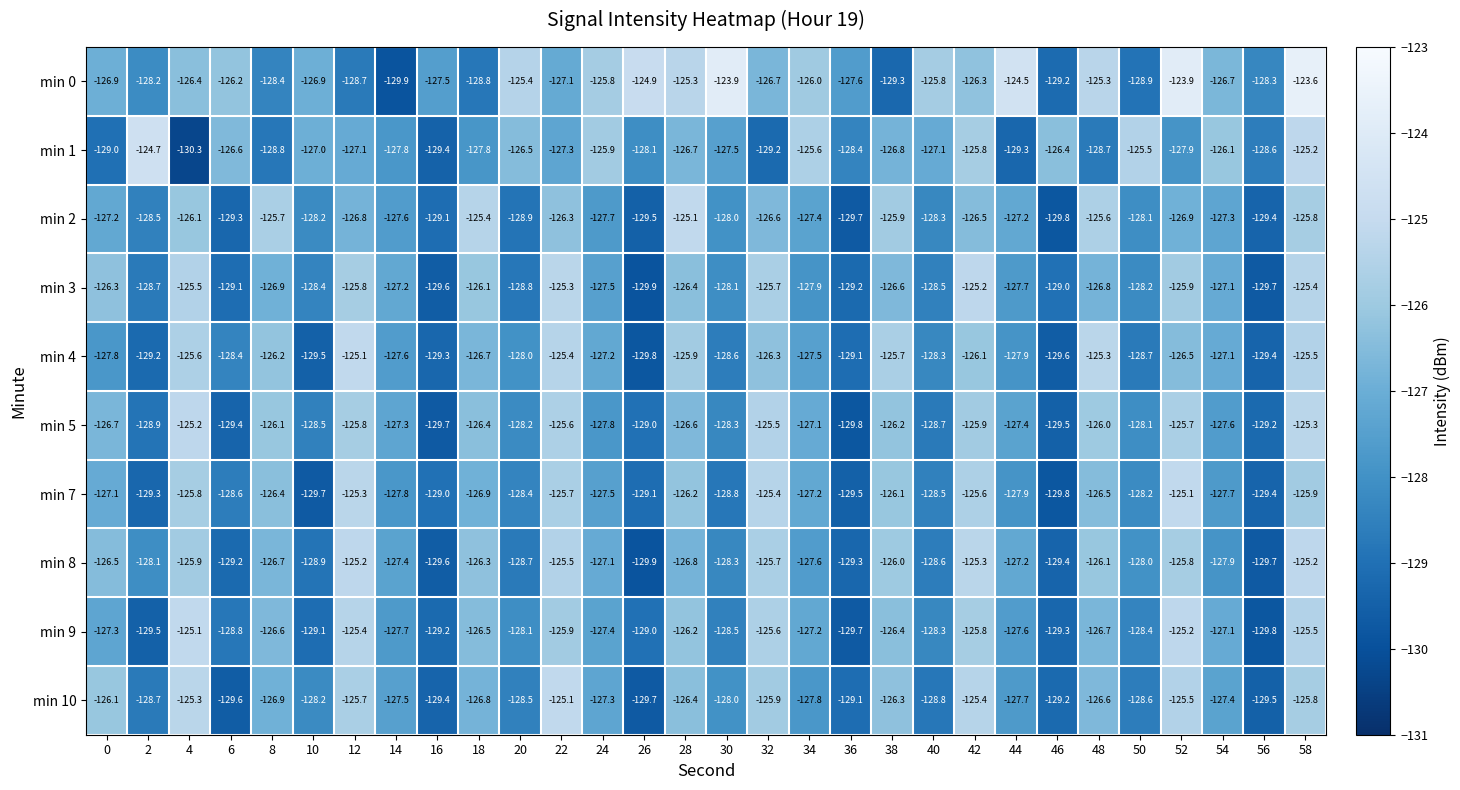

At which category is the sum across all series the highest?

58